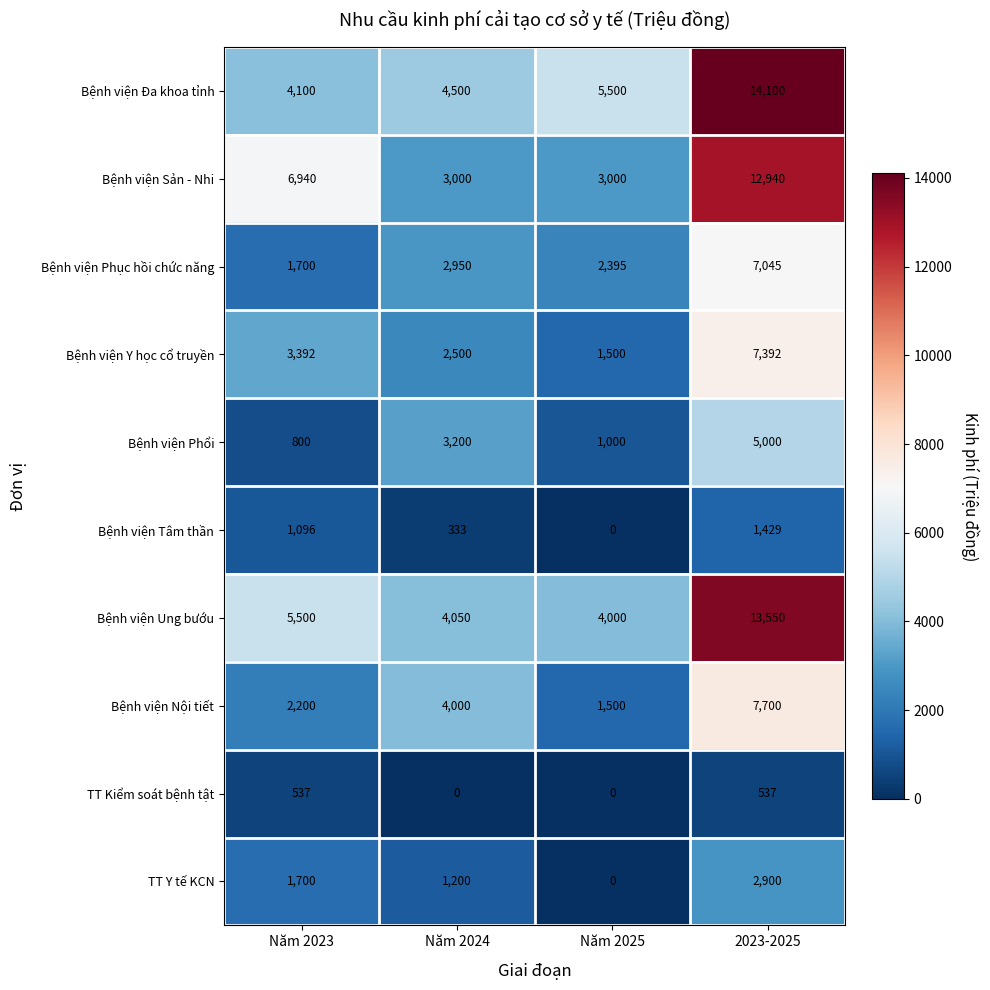

How many series are shown in this chart?

10